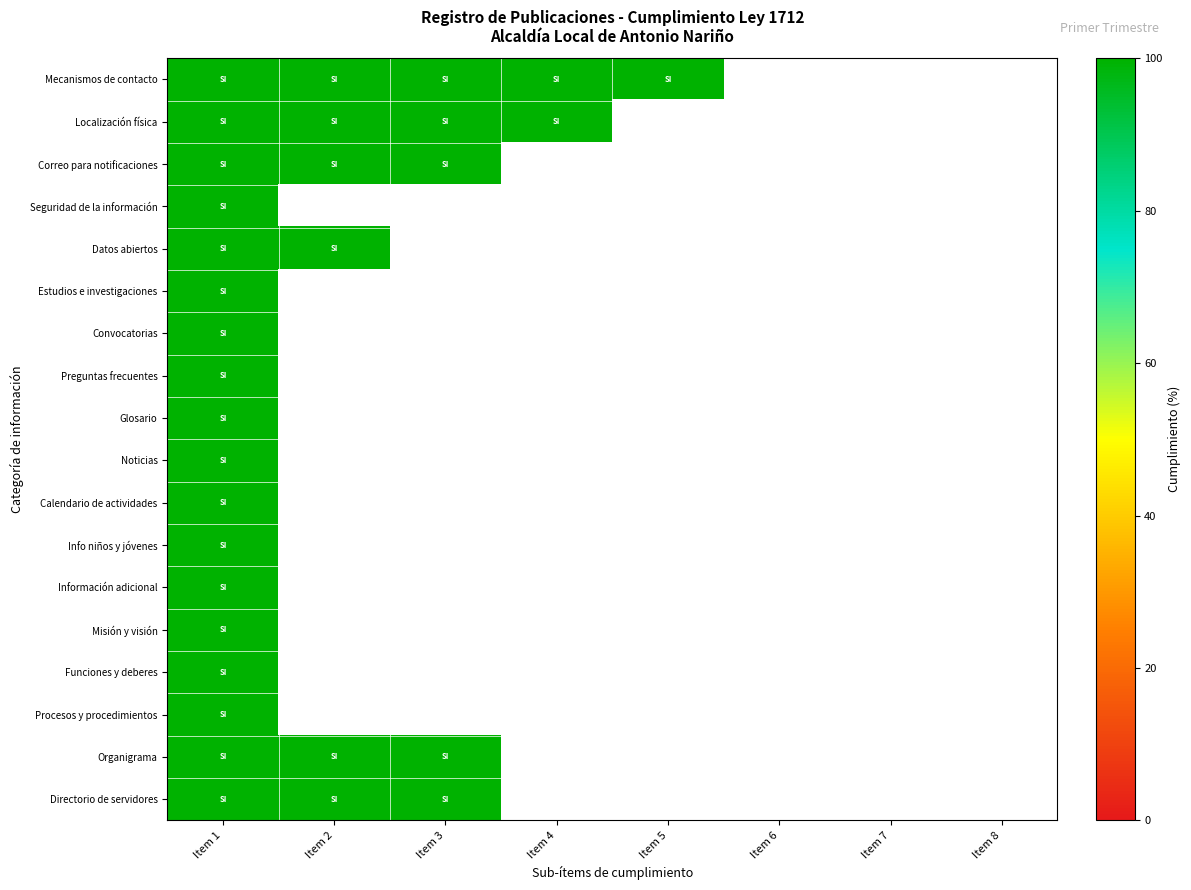

Reading right to left, transcribe all the data shown in this chart.

Mecanismos de contacto: Item 8=0	Item 7=0	Item 6=0	Item 5=100	Item 4=100	Item 3=100	Item 2=100	Item 1=100
Localización física: Item 8=0	Item 7=0	Item 6=0	Item 5=0	Item 4=100	Item 3=100	Item 2=100	Item 1=100
Correo para notificaciones: Item 8=0	Item 7=0	Item 6=0	Item 5=0	Item 4=0	Item 3=100	Item 2=100	Item 1=100
Seguridad de la información: Item 8=0	Item 7=0	Item 6=0	Item 5=0	Item 4=0	Item 3=0	Item 2=0	Item 1=100
Datos abiertos: Item 8=0	Item 7=0	Item 6=0	Item 5=0	Item 4=0	Item 3=0	Item 2=100	Item 1=100
Estudios e investigaciones: Item 8=0	Item 7=0	Item 6=0	Item 5=0	Item 4=0	Item 3=0	Item 2=0	Item 1=100
Convocatorias: Item 8=0	Item 7=0	Item 6=0	Item 5=0	Item 4=0	Item 3=0	Item 2=0	Item 1=100
Preguntas frecuentes: Item 8=0	Item 7=0	Item 6=0	Item 5=0	Item 4=0	Item 3=0	Item 2=0	Item 1=100
Glosario: Item 8=0	Item 7=0	Item 6=0	Item 5=0	Item 4=0	Item 3=0	Item 2=0	Item 1=100
Noticias: Item 8=0	Item 7=0	Item 6=0	Item 5=0	Item 4=0	Item 3=0	Item 2=0	Item 1=100
Calendario de actividades: Item 8=0	Item 7=0	Item 6=0	Item 5=0	Item 4=0	Item 3=0	Item 2=0	Item 1=100
Info niños y jóvenes: Item 8=0	Item 7=0	Item 6=0	Item 5=0	Item 4=0	Item 3=0	Item 2=0	Item 1=100
Información adicional: Item 8=0	Item 7=0	Item 6=0	Item 5=0	Item 4=0	Item 3=0	Item 2=0	Item 1=100
Misión y visión: Item 8=0	Item 7=0	Item 6=0	Item 5=0	Item 4=0	Item 3=0	Item 2=0	Item 1=100
Funciones y deberes: Item 8=0	Item 7=0	Item 6=0	Item 5=0	Item 4=0	Item 3=0	Item 2=0	Item 1=100
Procesos y procedimientos: Item 8=0	Item 7=0	Item 6=0	Item 5=0	Item 4=0	Item 3=0	Item 2=0	Item 1=100
Organigrama: Item 8=0	Item 7=0	Item 6=0	Item 5=0	Item 4=0	Item 3=100	Item 2=100	Item 1=100
Directorio de servidores: Item 8=0	Item 7=0	Item 6=0	Item 5=0	Item 4=0	Item 3=100	Item 2=100	Item 1=100